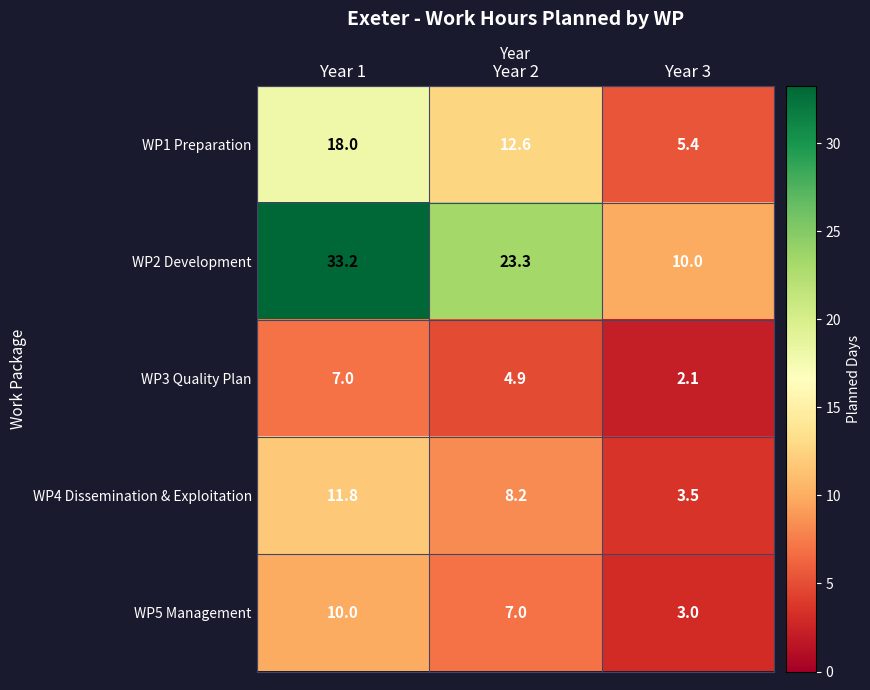

The WP1 Preparation series shows 5.4 at Year 3. True or false?

True